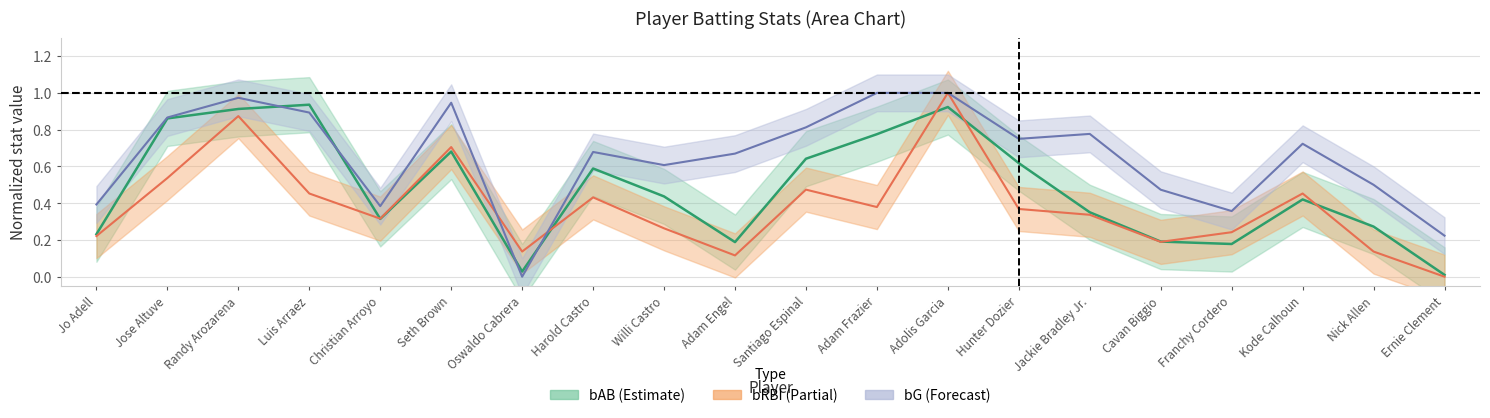

How many values in the bHR series exceed 0?

19